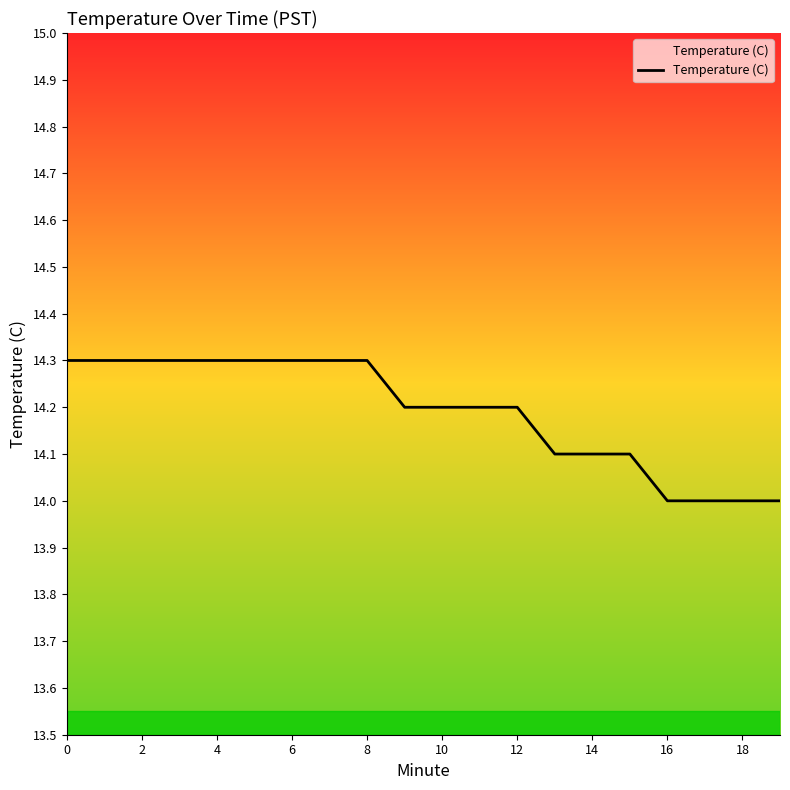

What is the greatest value displayed?

14.3